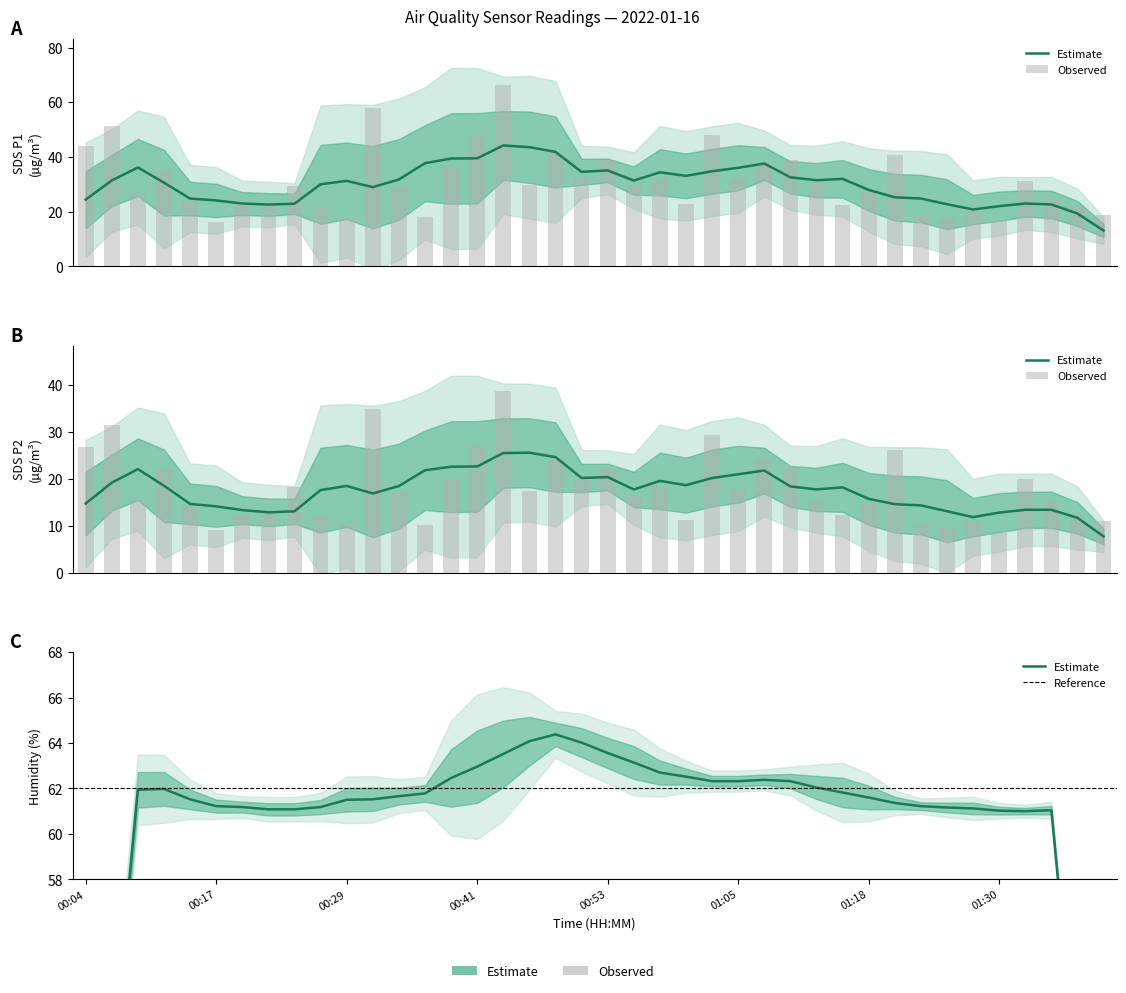

How many distinct data groups are displayed?

2